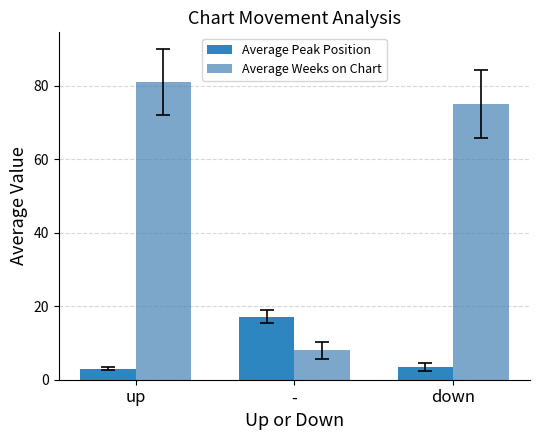

Reading left to right, extract all data points from this chart.

Average Peak Position: up=2.9	-=17.1	down=3.5
Average Weeks on Chart: up=81.1	-=8.1	down=75.0